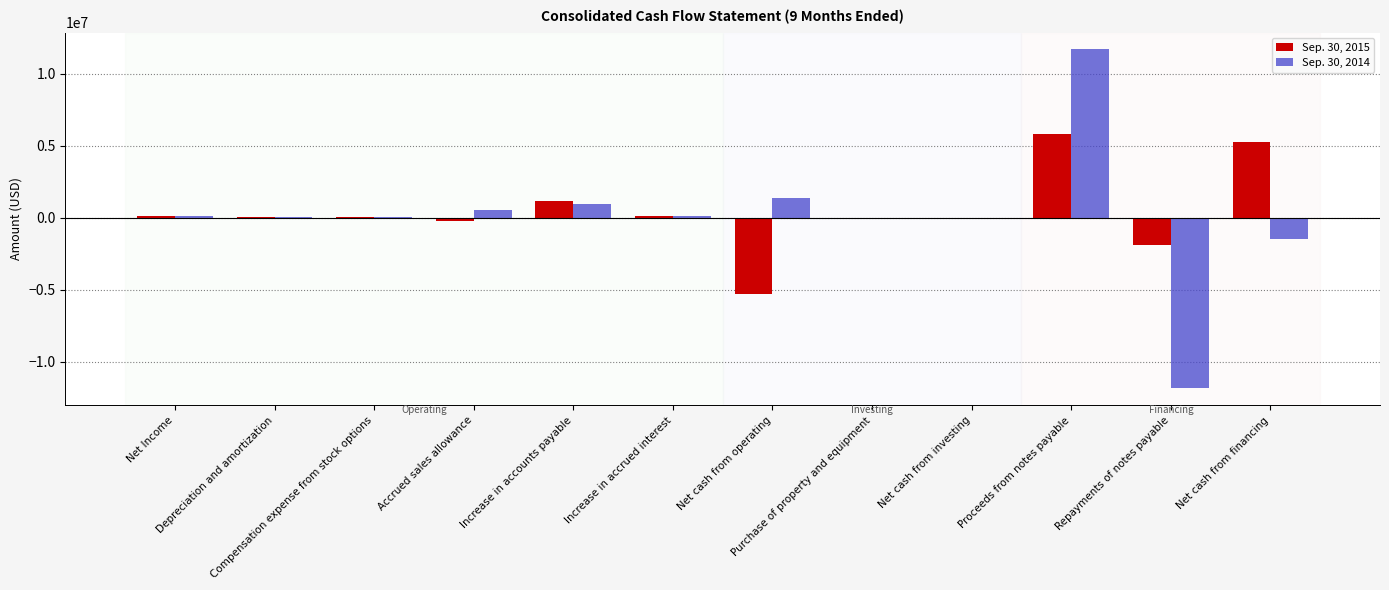

Which series has the largest range (max minus min)?

Sep. 30, 2014